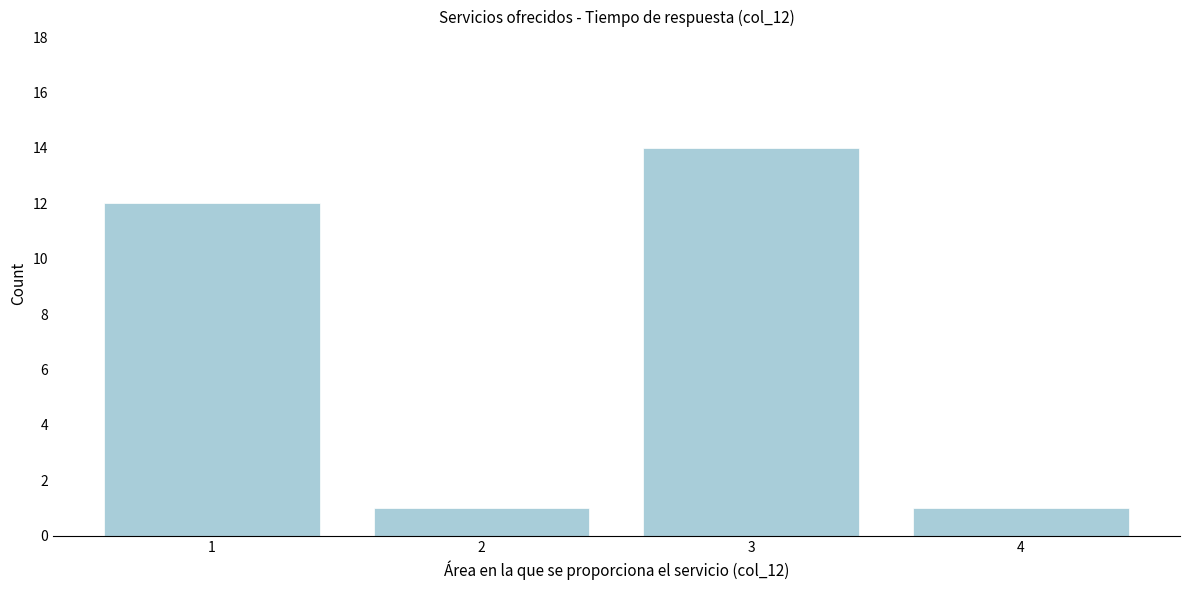

Reading right to left, extract all data points from this chart.

4=1	3=14	2=1	1=12